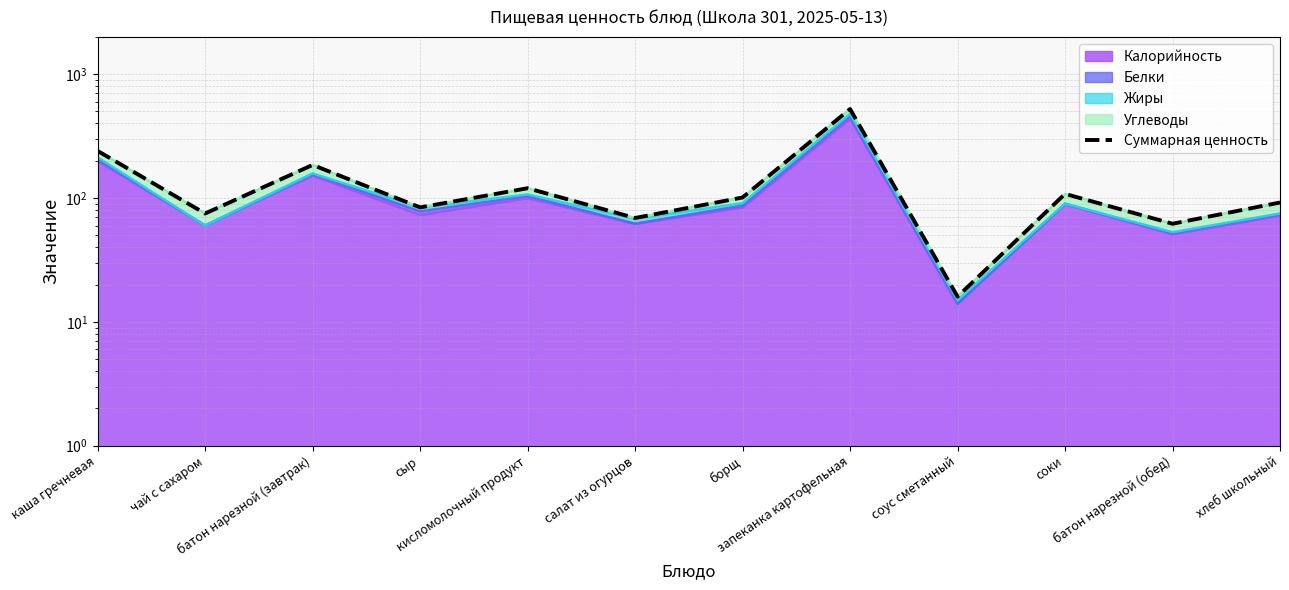

What is the smallest value displayed?

16